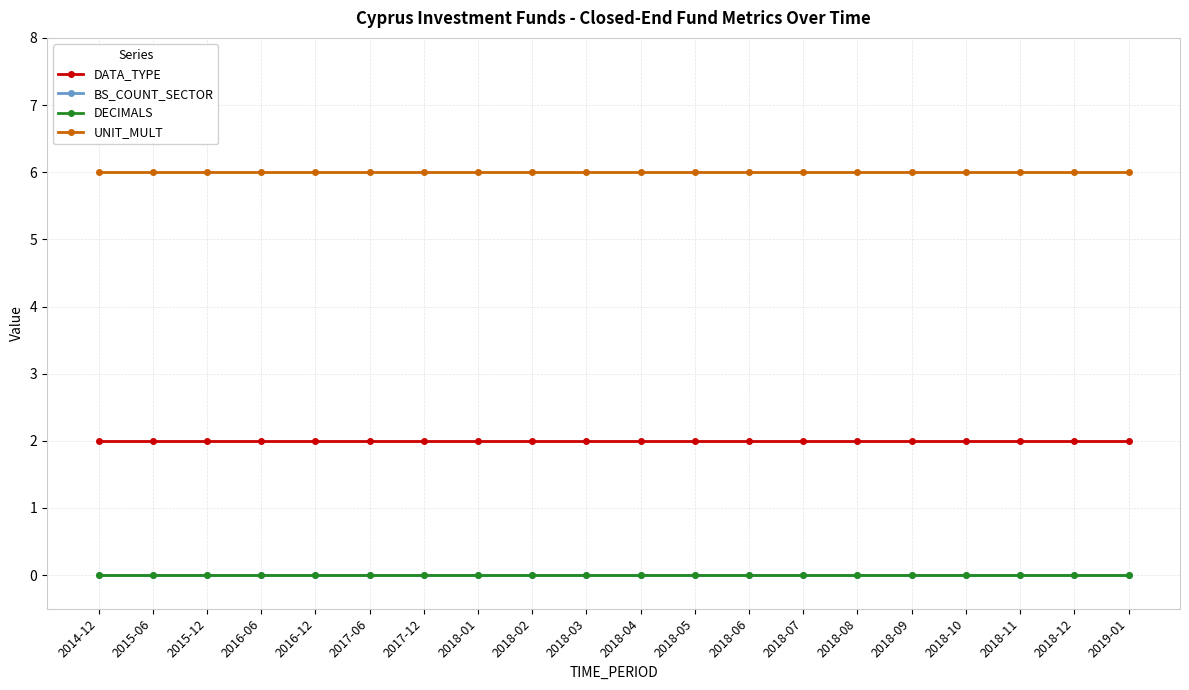

What is the sum of the UNIT_MULT values at 2018-02 and 2018-06?

12